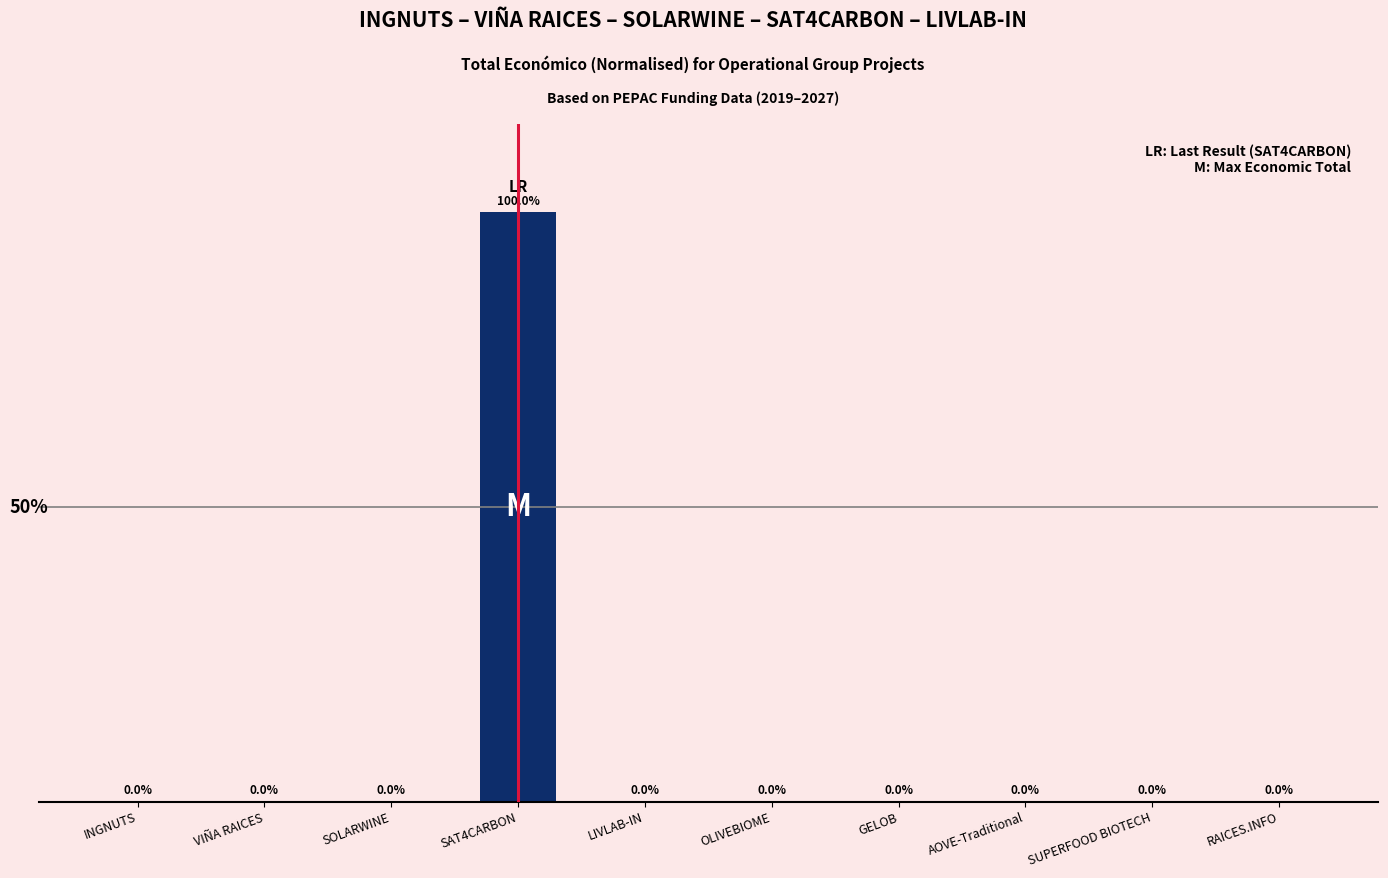

Which category has the highest value across all series?

SAT4CARBON